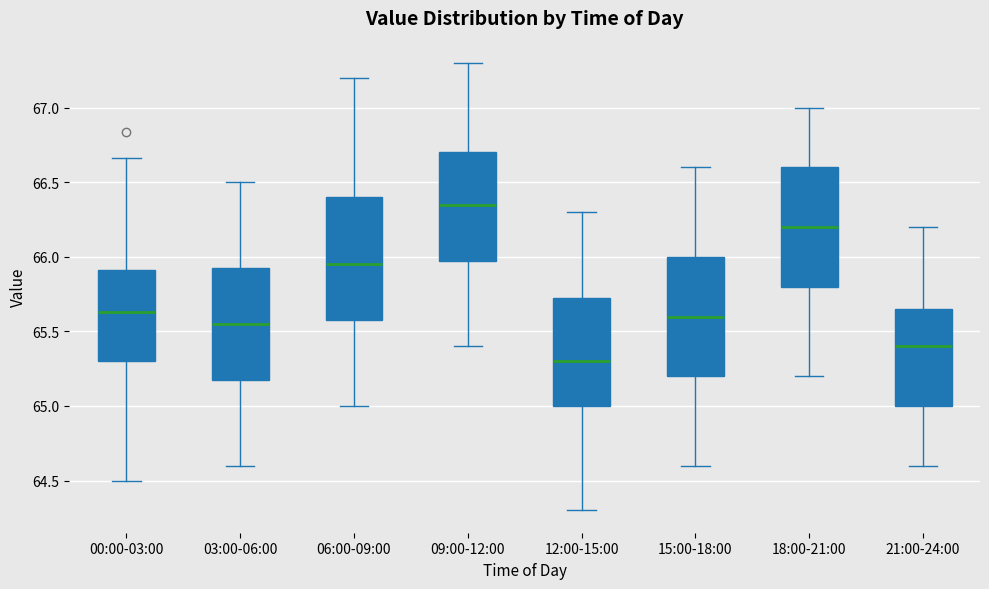

Reading left to right, transcribe this box plot: for each box, give where its median line is, the range the box spans, and where its two whiskers end, as read against the y-axis. The values are not printed on the chart, so give them approximately, as read against the axis.

00:00-03:00: median 65.65, box 65.30 to 65.90, whiskers 64.50 to 66.65
03:00-06:00: median 65.55, box 65.20 to 65.95, whiskers 64.60 to 66.50
06:00-09:00: median 65.95, box 65.60 to 66.40, whiskers 65.00 to 67.20
09:00-12:00: median 66.35, box 66.00 to 66.70, whiskers 65.40 to 67.30
12:00-15:00: median 65.30, box 65.00 to 65.75, whiskers 64.30 to 66.30
15:00-18:00: median 65.60, box 65.20 to 66.00, whiskers 64.60 to 66.60
18:00-21:00: median 66.20, box 65.80 to 66.60, whiskers 65.20 to 67.00
21:00-24:00: median 65.40, box 65.00 to 65.65, whiskers 64.60 to 66.20